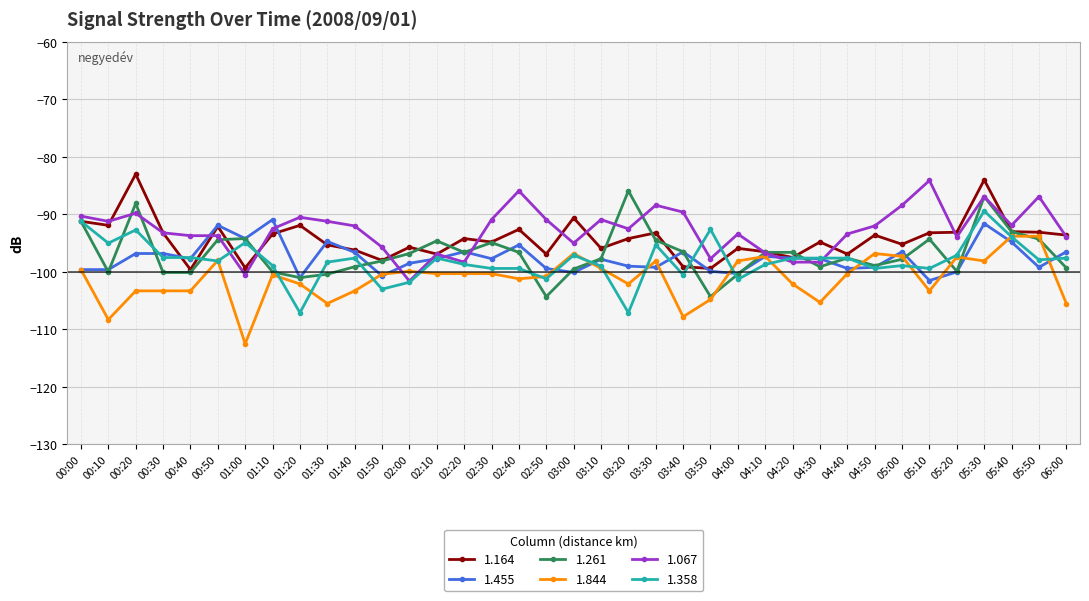

At which category does the chart reach its minimum across all series?

01:00